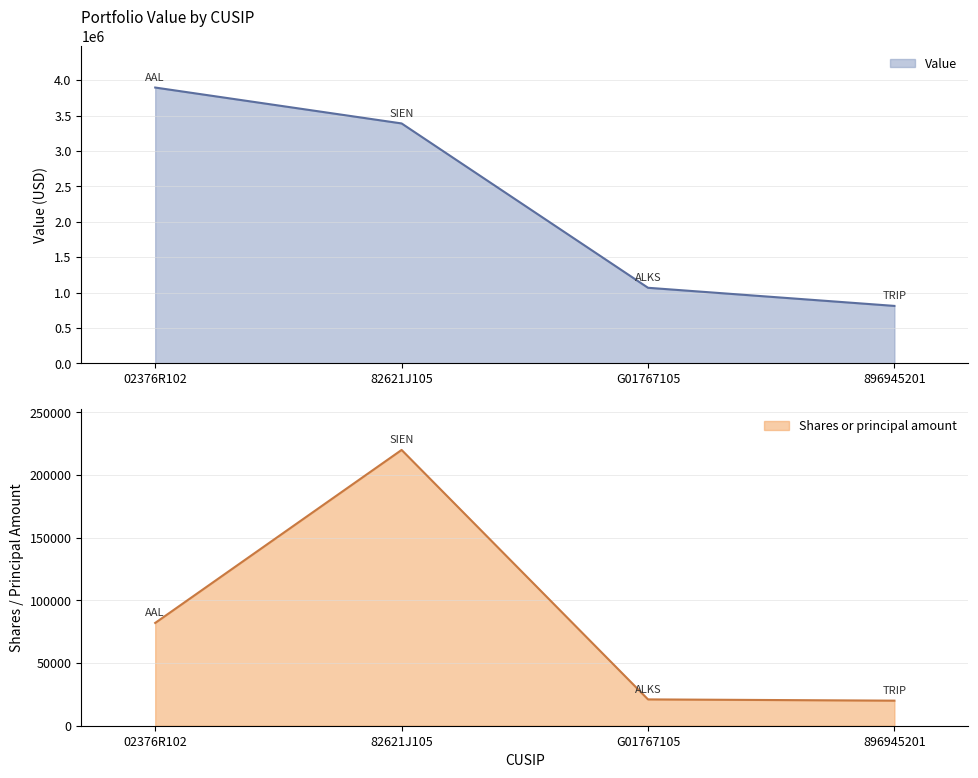

Which series has the largest range (max minus min)?

Value